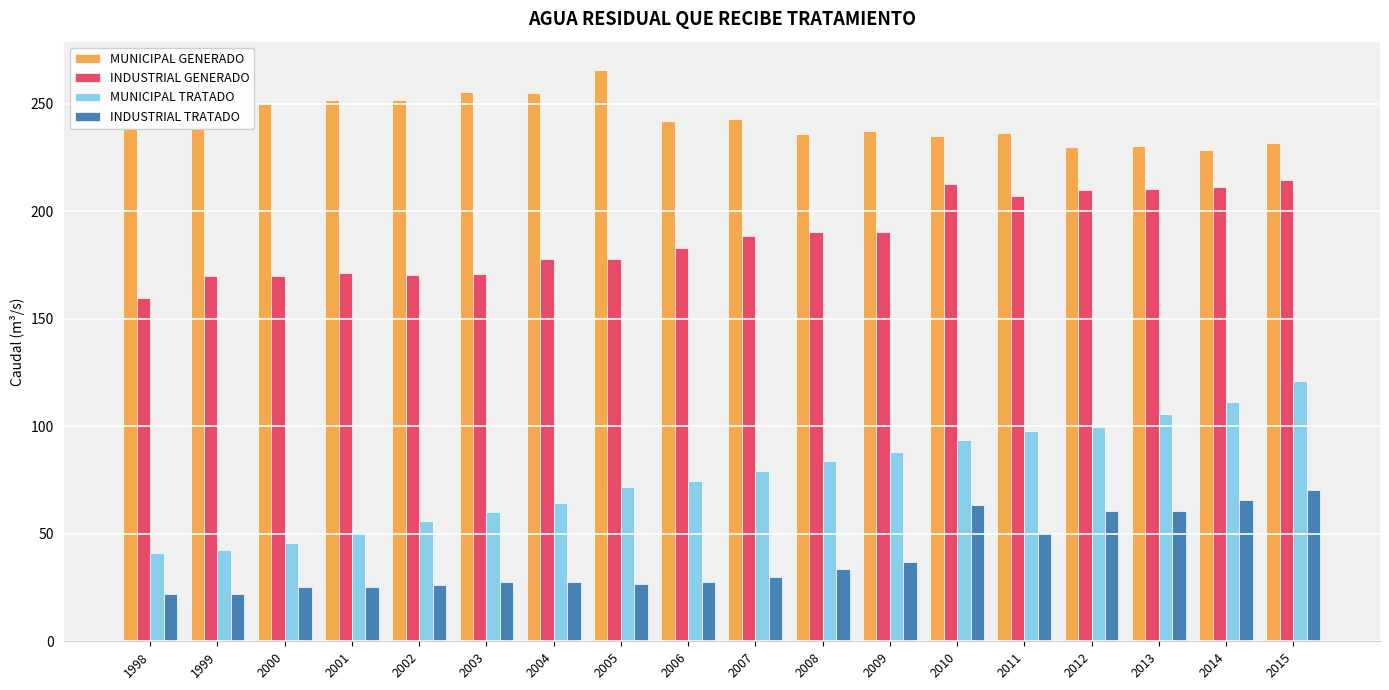

What is the difference between the second highest and minimum values in the MUNICIPAL TRATADO series?

70.4